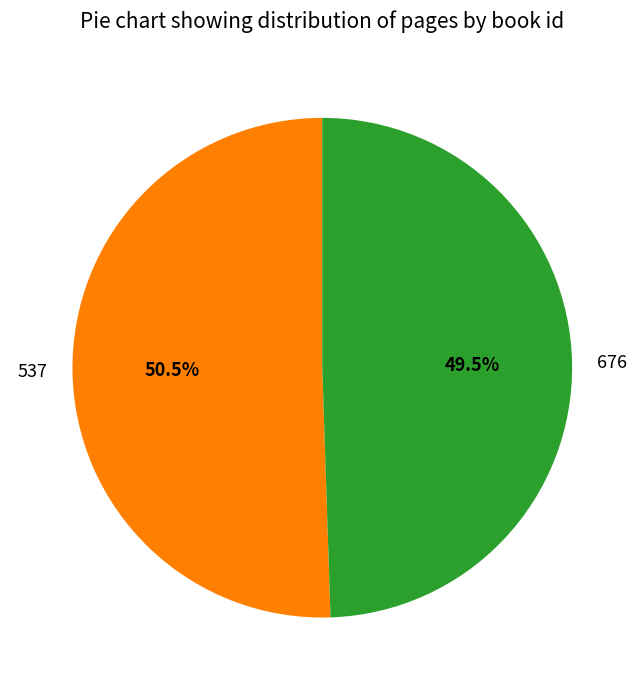

Approximately how many times larger is the value at 537 compared to 676?

1.0